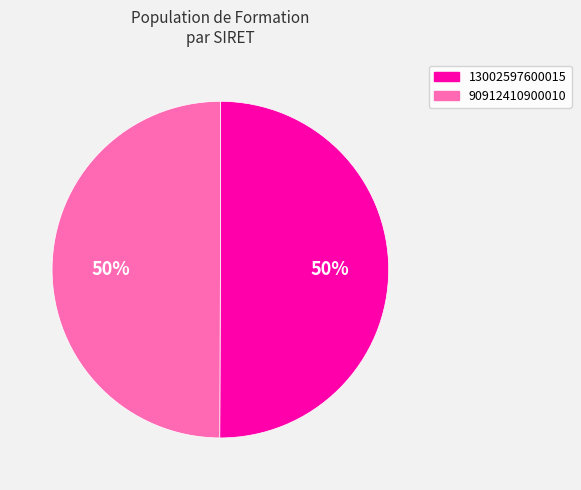

Combined, do 13002597600015 and 90912410900010 account for over 50%?

Yes